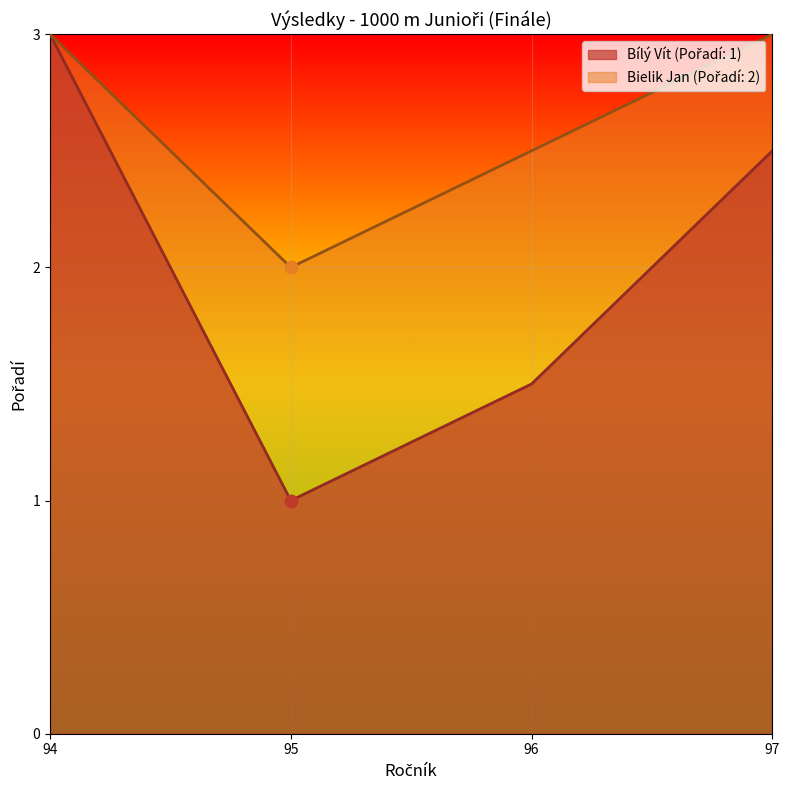

Between 95 and 95, which is larger?

95